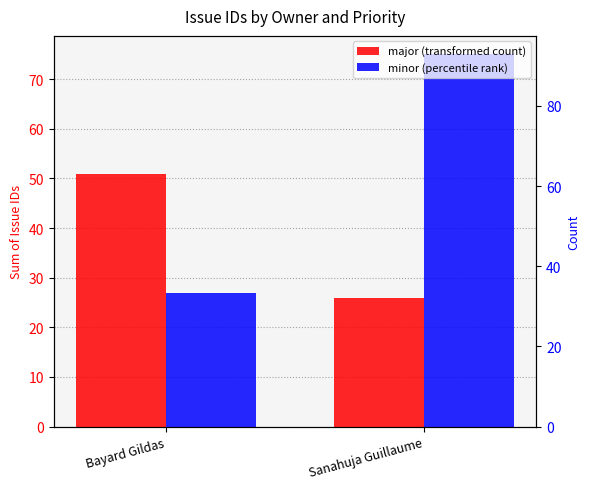

Reading right to left, what are all the values shown in this chart?

major: 26	51
minor: 75	27